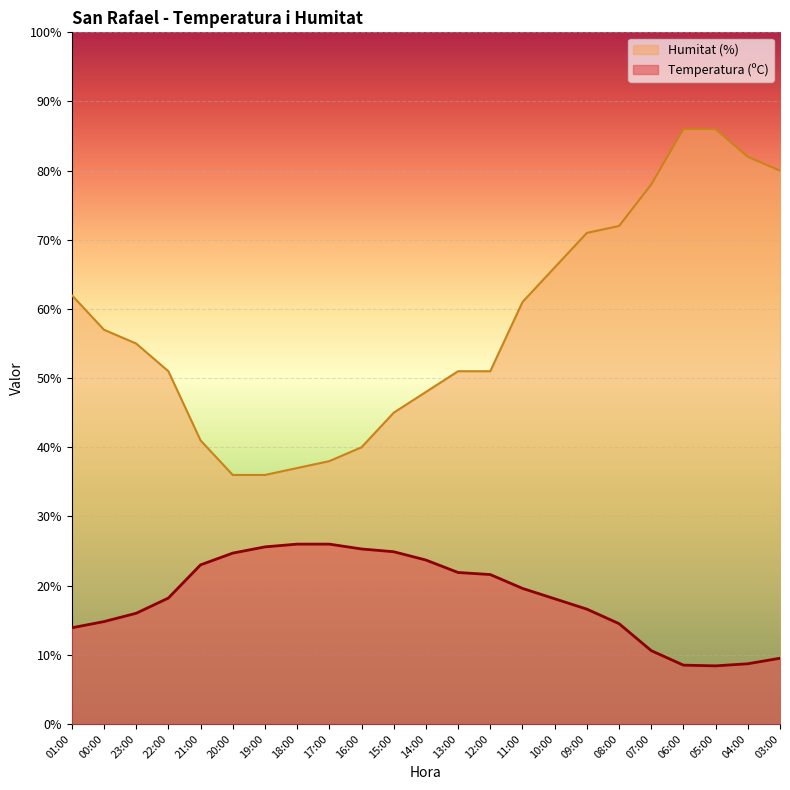

Reading left to right, transcribe all the data shown in this chart.

Temperatura (ºC): 13.9	14.8	16.0	18.2	23.0	24.7	25.6	26.0	26.0	25.3	24.9	23.7	21.9	21.6	19.6	18.1	16.6	14.5	10.6	8.5	8.4	8.7	9.5
Humitat (%): 62.0	57.0	55.0	51.0	41.0	36.0	36.0	37.0	38.0	40.0	45.0	48.0	51.0	51.0	61.0	66.0	71.0	72.0	78.0	86.0	86.0	82.0	80.0